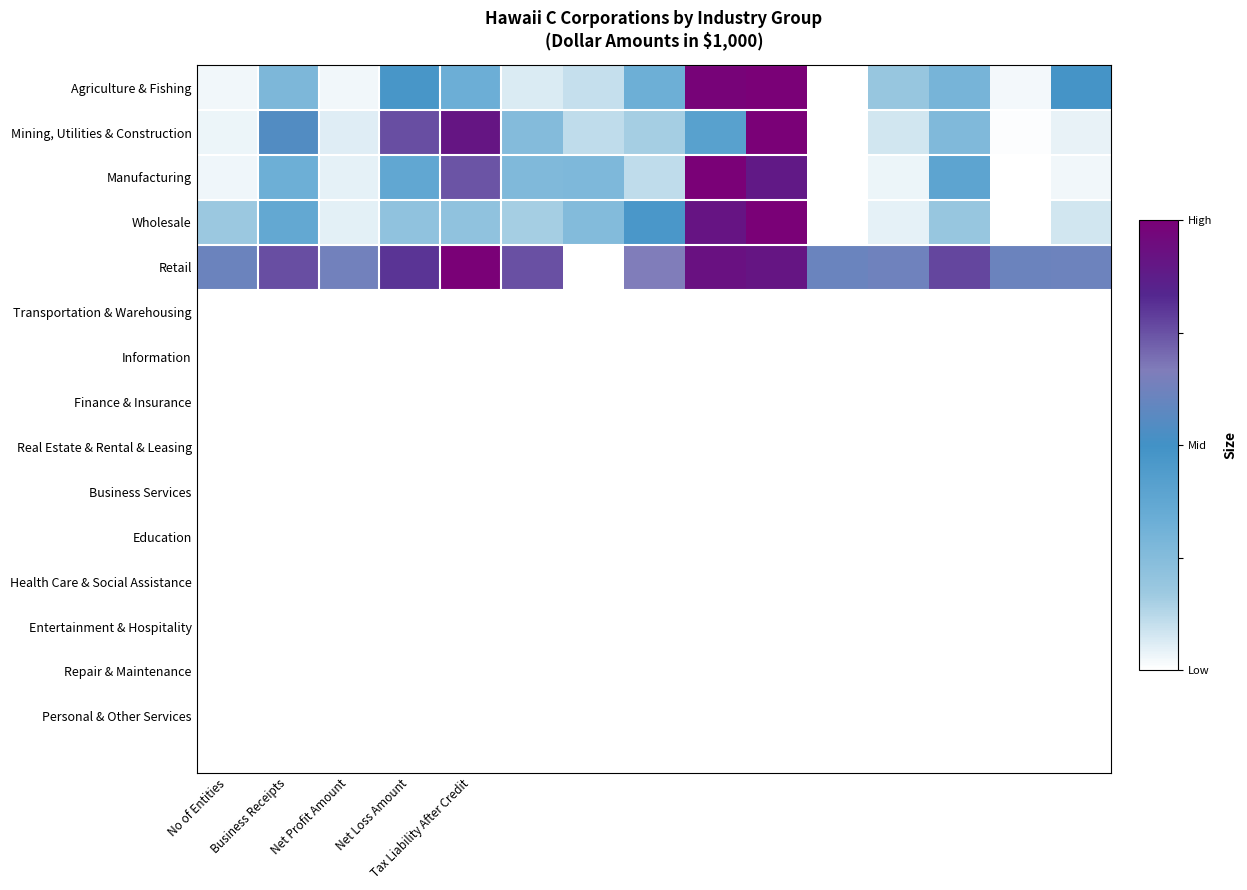

Reading left to right, what are all the values shown in this chart?

Agriculture & Fishing: 0.0	0.3	0.0	0.5	0.3	0.1	0.1	0.3	1.0	1.0	0.0	0.2	0.3	0.0	0.5
Mining, Utilities & Construction: 0.0	0.5	0.1	0.8	0.9	0.3	0.1	0.2	0.4	1.0	0.0	0.1	0.3	0.0	0.0
Manufacturing: 0.0	0.3	0.0	0.4	0.7	0.3	0.3	0.1	1.0	0.9	0.0	0.0	0.4	0.0	0.0
Wholesale: 0.2	0.4	0.1	0.2	0.2	0.2	0.3	0.5	0.9	1.0	0.0	0.0	0.2	0.0	0.1
Retail: 0.6	0.8	0.6	0.8	1.0	0.8	0.0	0.7	0.9	0.9	0.6	0.6	0.8	0.6	0.6